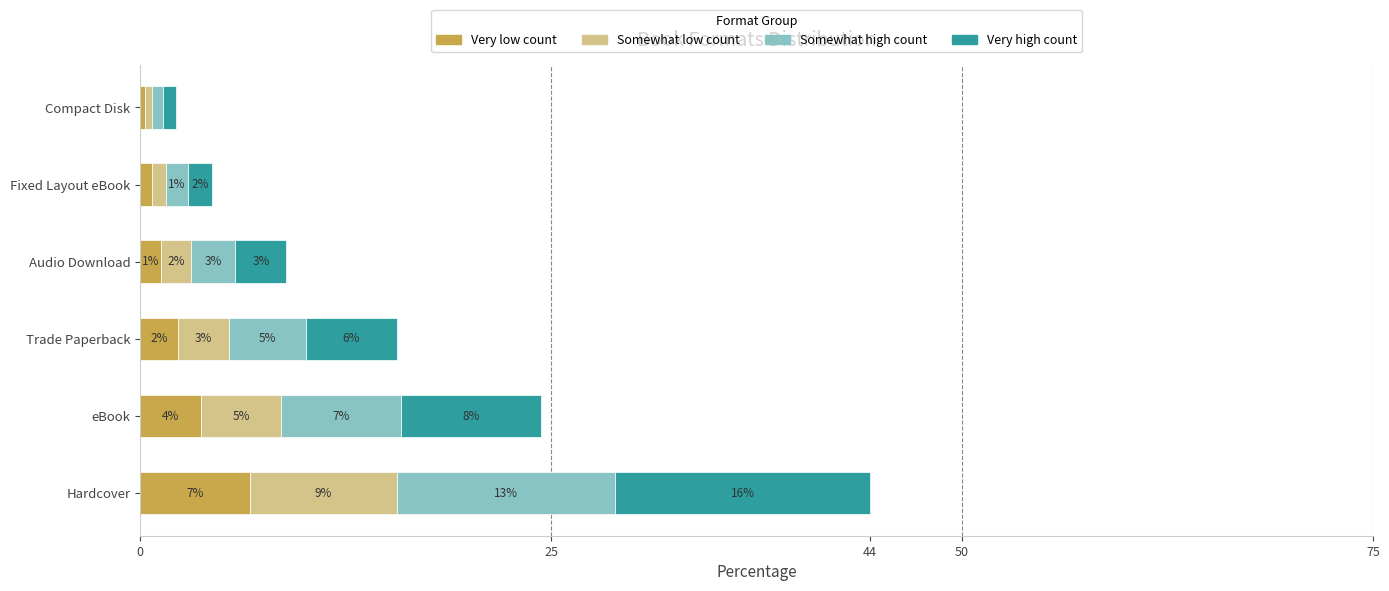

What are all the series names shown in the legend?

Very low count, Somewhat low count, Somewhat high count, Very high count